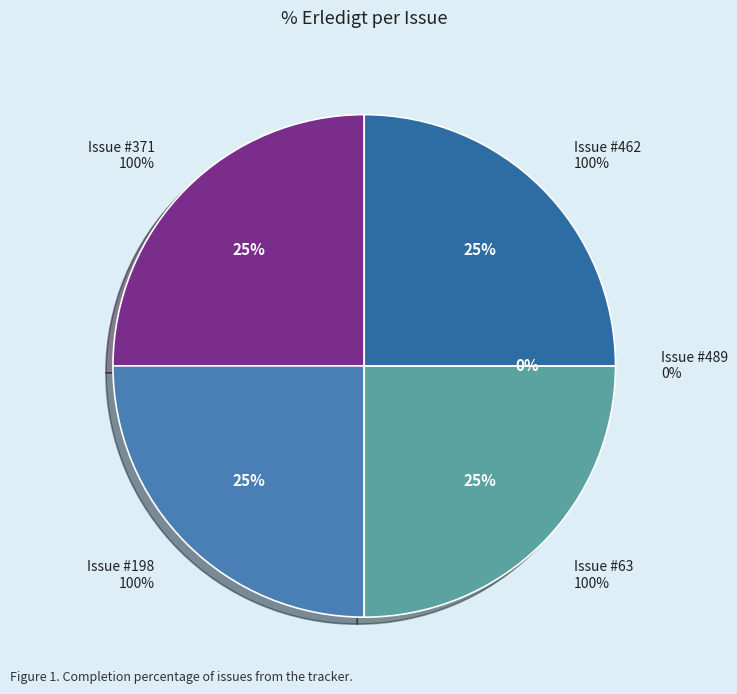

Which category has the smallest portion of the pie?

489